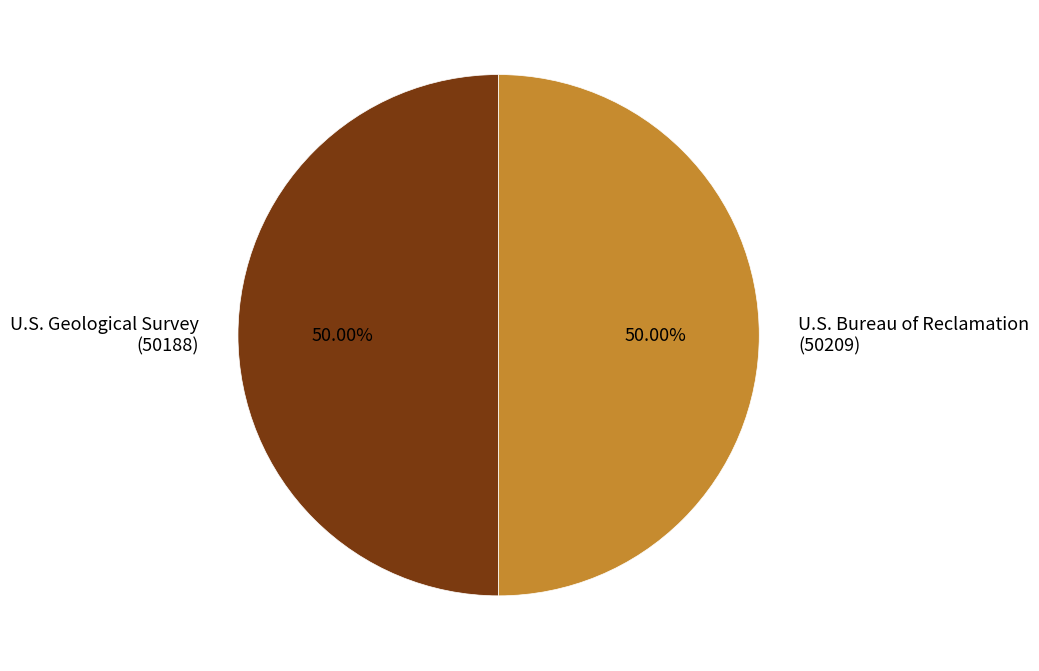

Combined, do U.S. Geological Survey (50188) and U.S. Bureau of Reclamation (50209) account for over 50%?

Yes